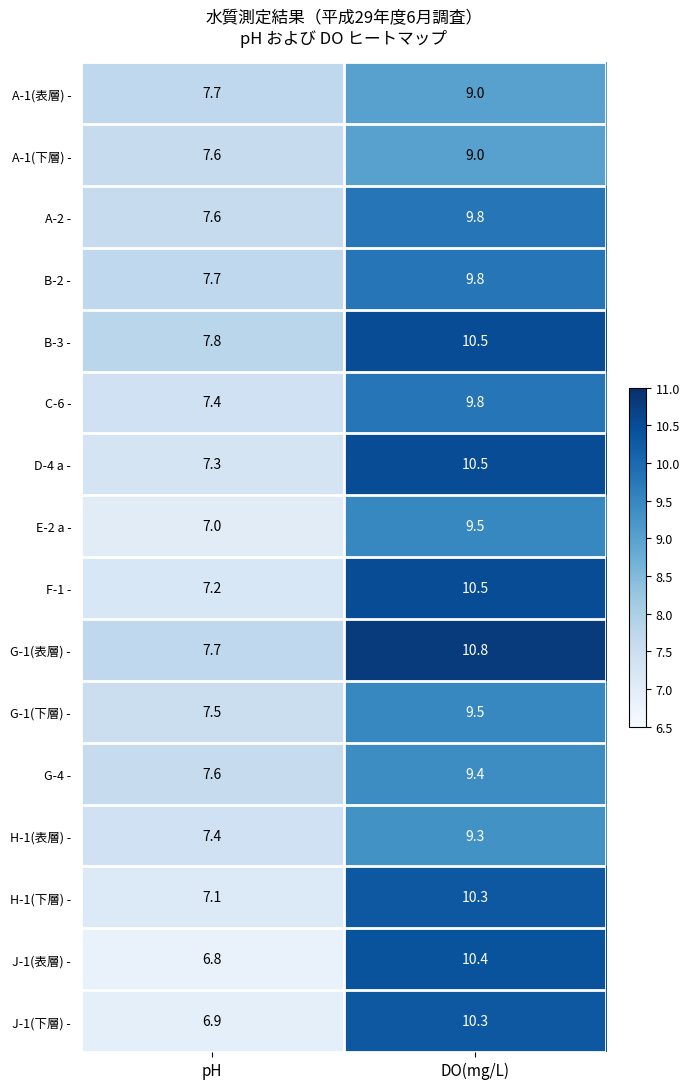

What is the difference between the highest and lowest values at pH?

1.0